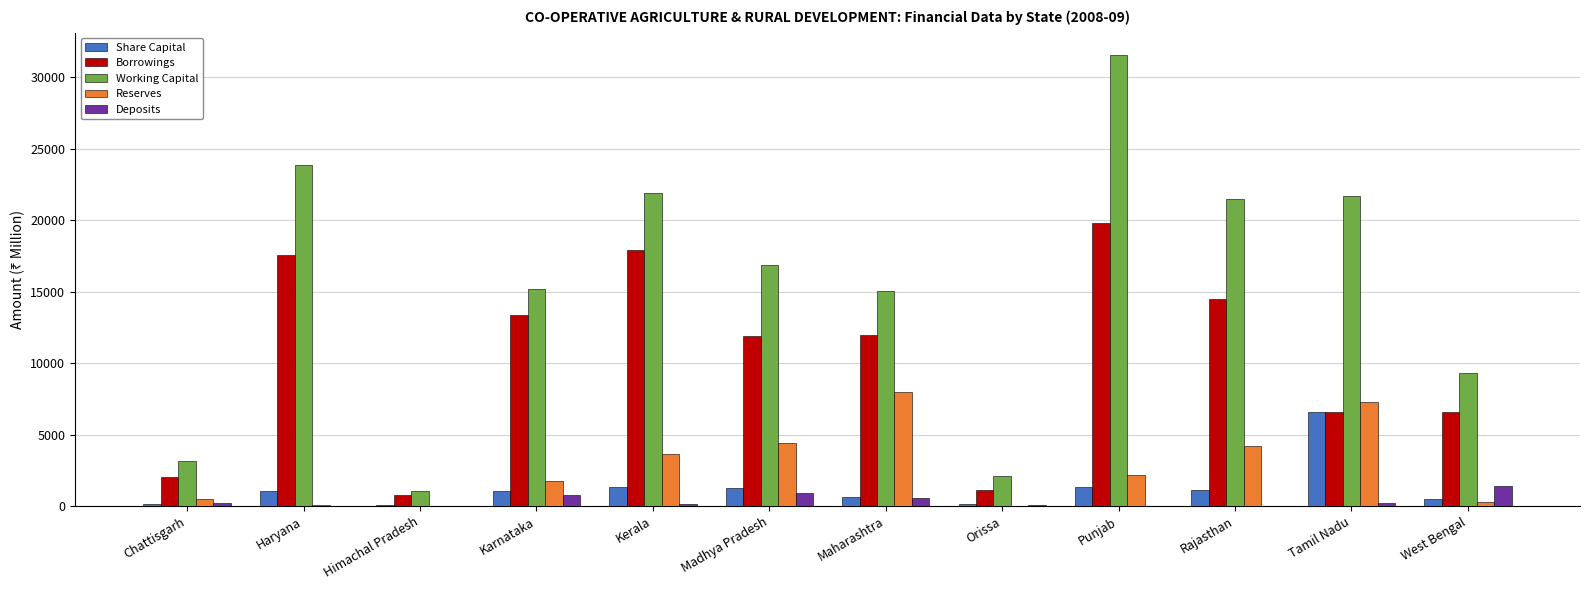

Read the Share Capital value at Madhya Pradesh.

1230.5